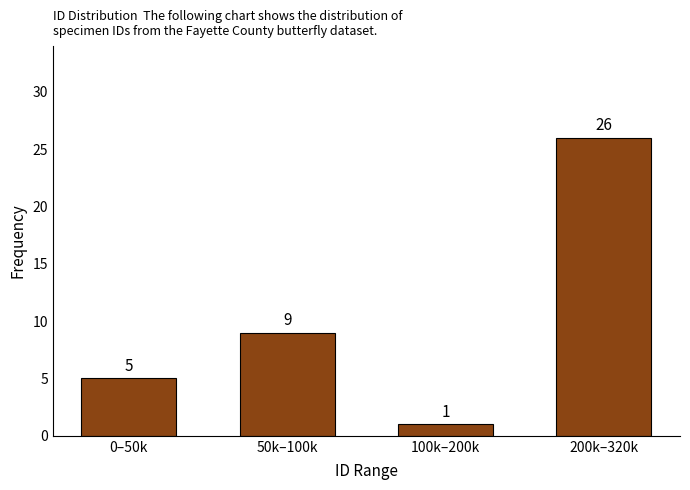

Reading left to right, what are all the values shown in this chart?

5	9	1	26